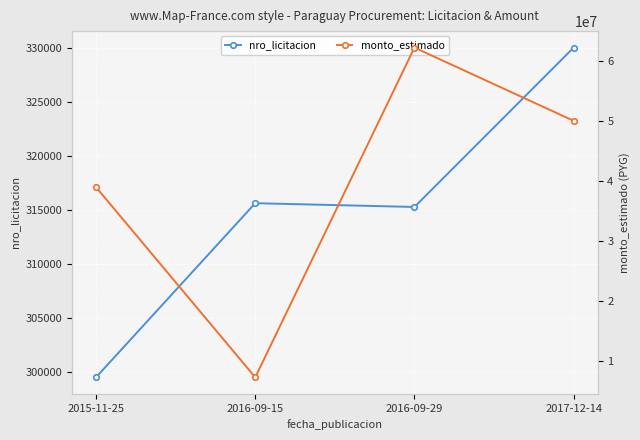

Where is the first local minimum for nro_licitacion?

2016-09-29